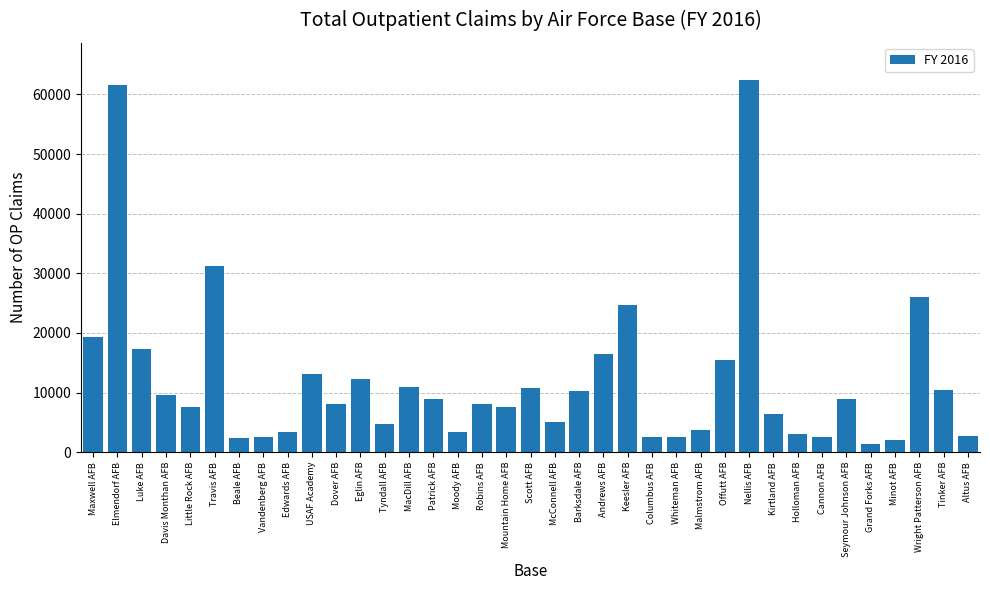

True or false: the data shows 17338 at Luke AFB.

True